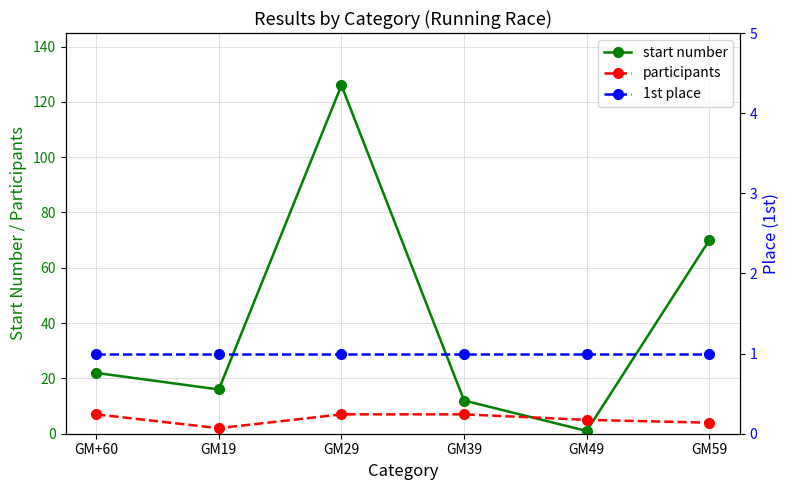

What position from the left is GM49?

5